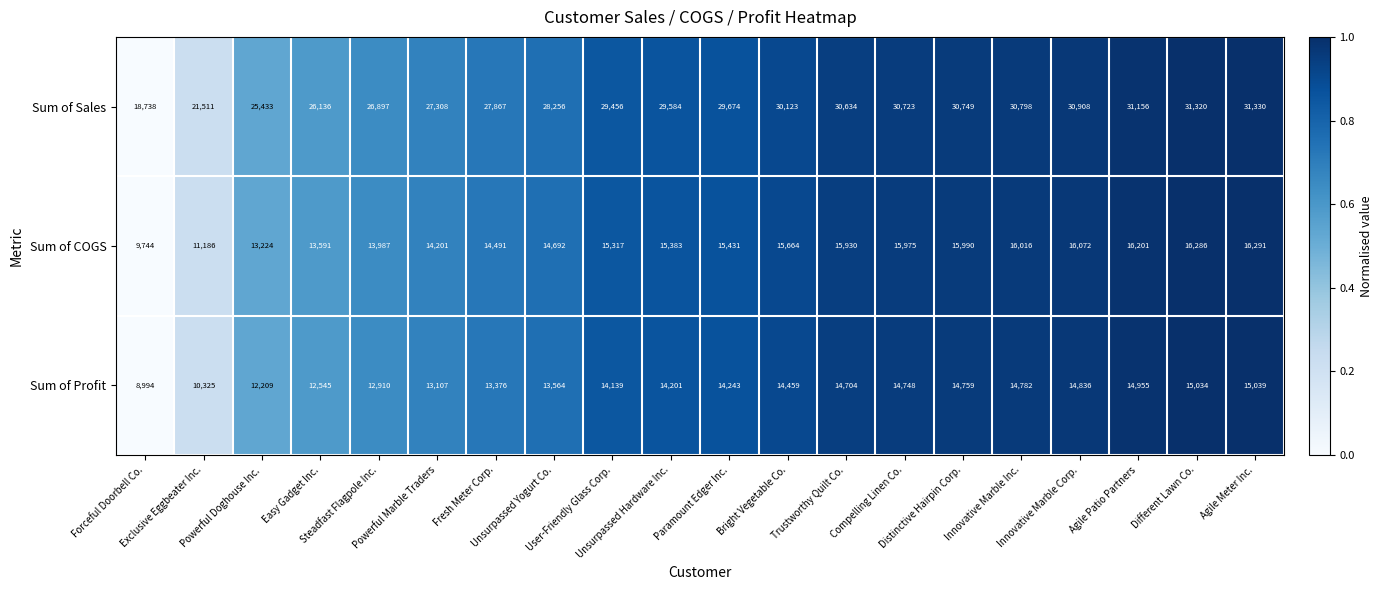

At how many categories does at least one series exceed 14507?

20